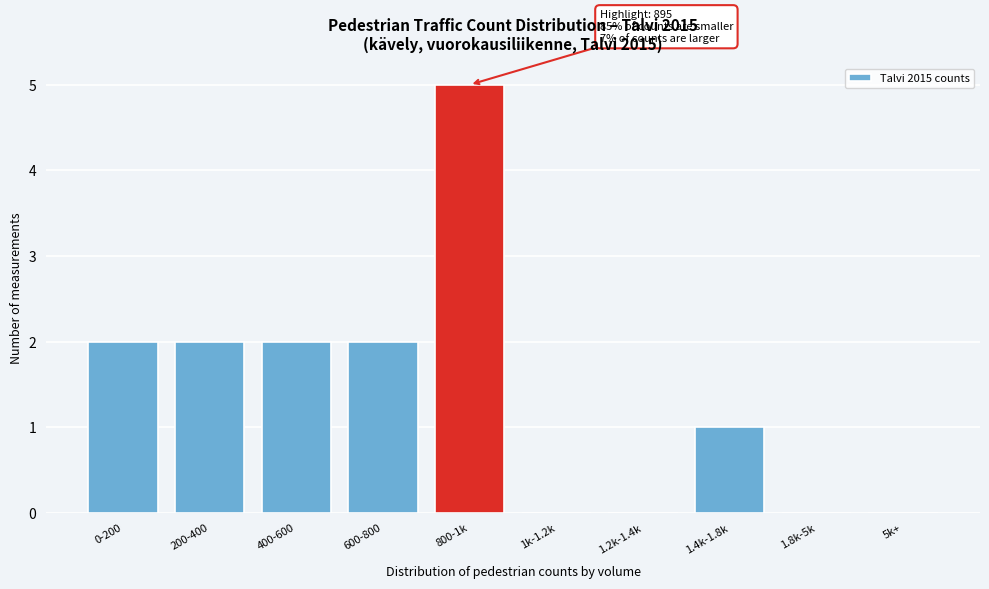

Reading left to right, extract all data points from this chart.

0-200=2	200-400=2	400-600=2	600-800=2	800-1k=5	1k-1.2k=0	1.2k-1.4k=0	1.4k-1.8k=1	1.8k-5k=0	5k+=0